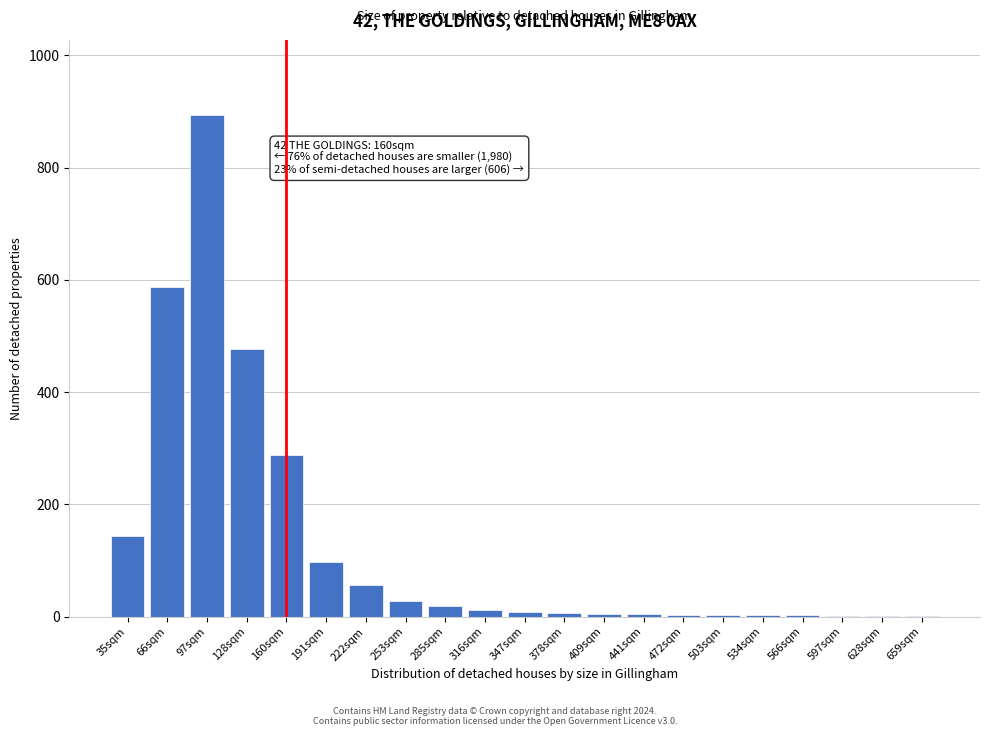

Is it true that the value at 97sqm is 288?

False